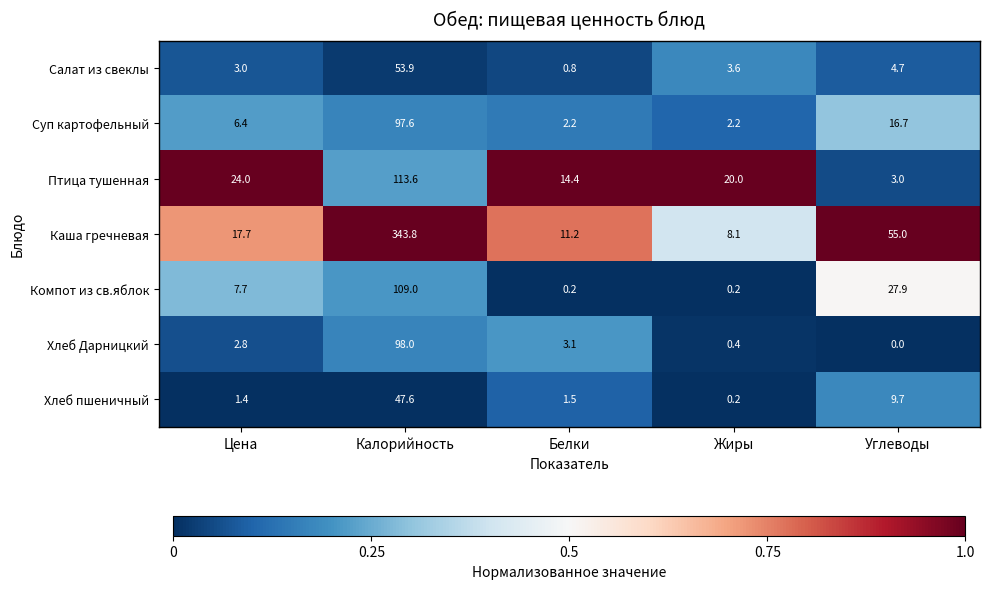

What is the difference between the second highest and minimum values in the Хлеб пшеничный series?

9.5